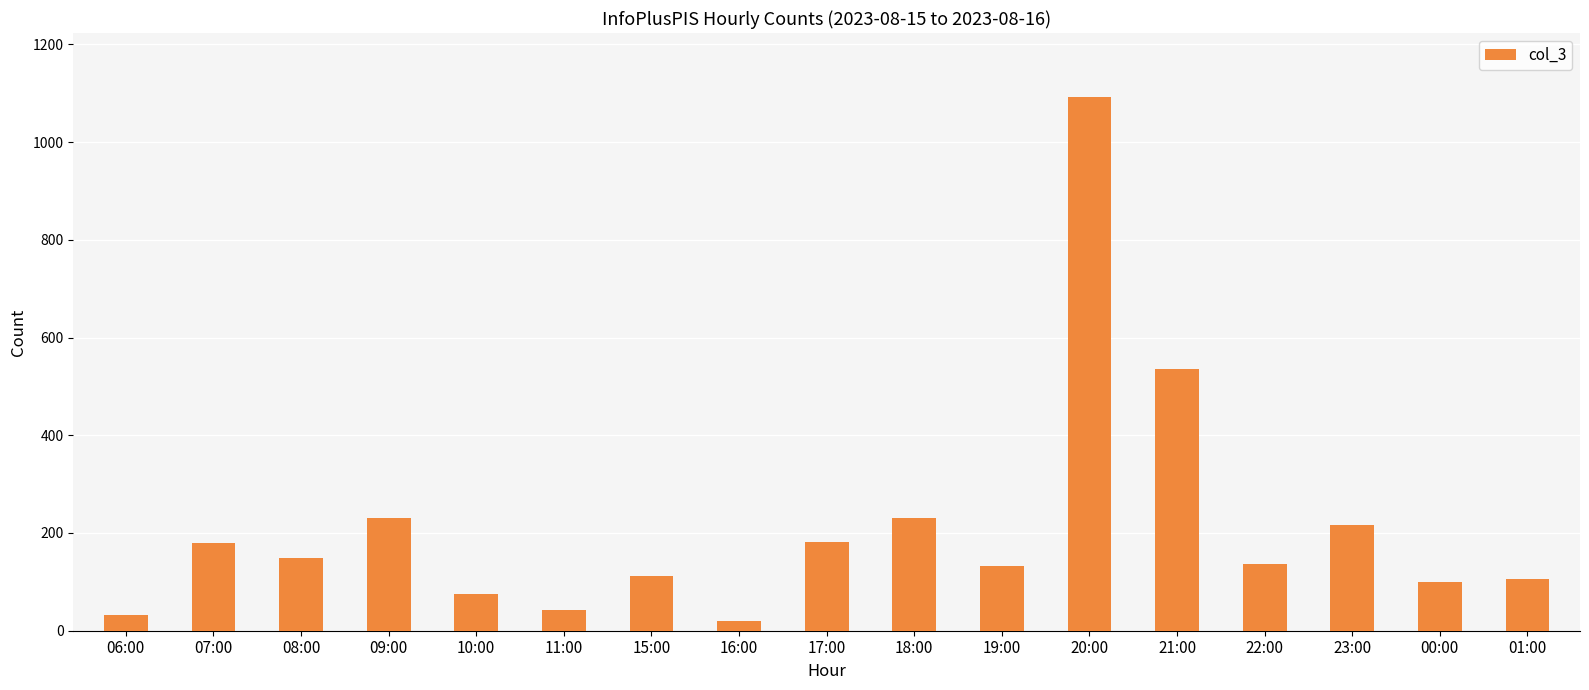

What is the sum of all values?

3572